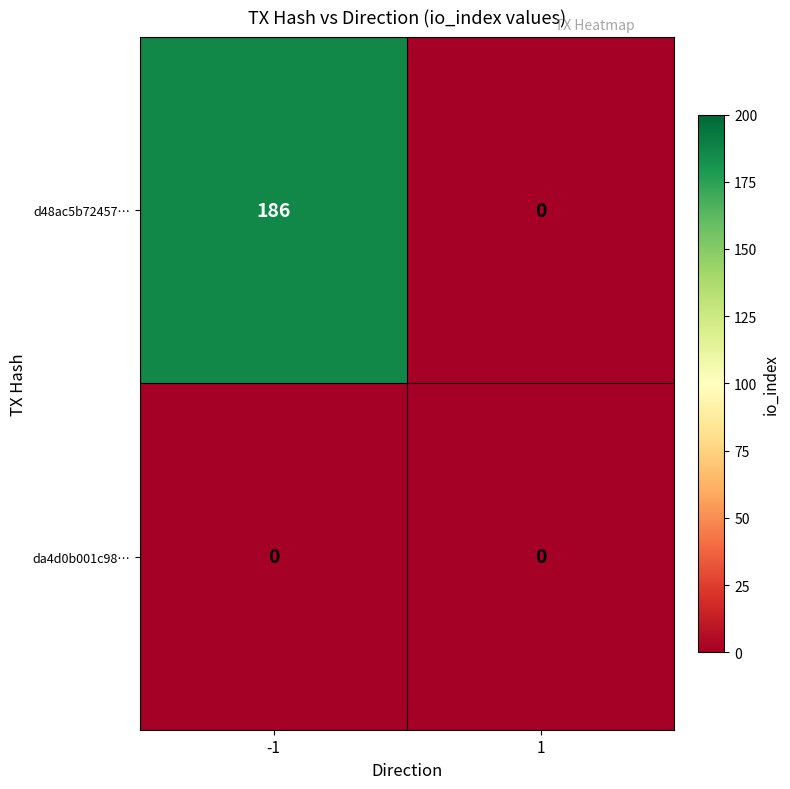

What is the maximum value shown in the chart?

186